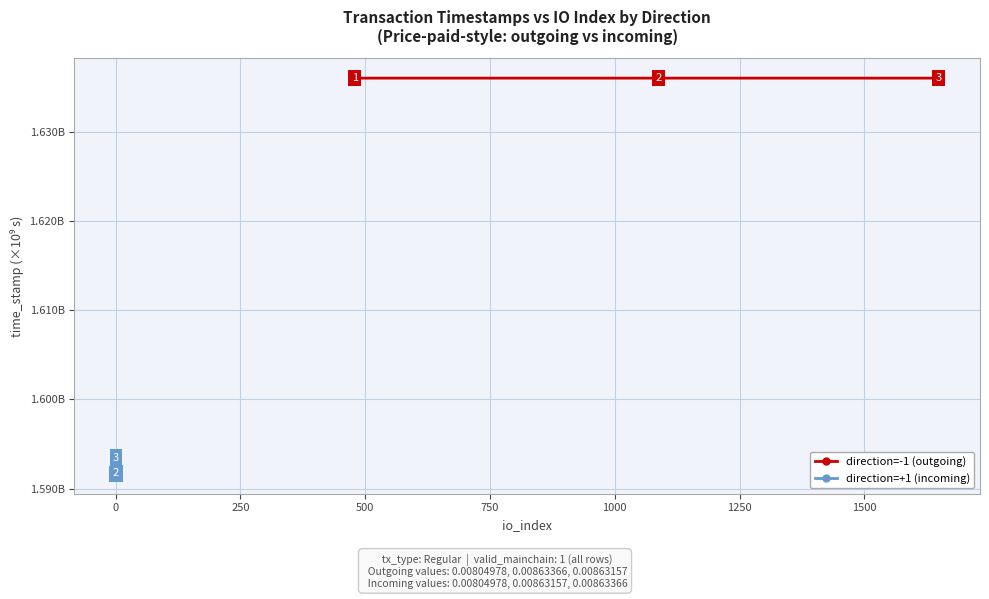

The direction=-1 (outgoing) series shows 0.9 at −250. True or false?

False